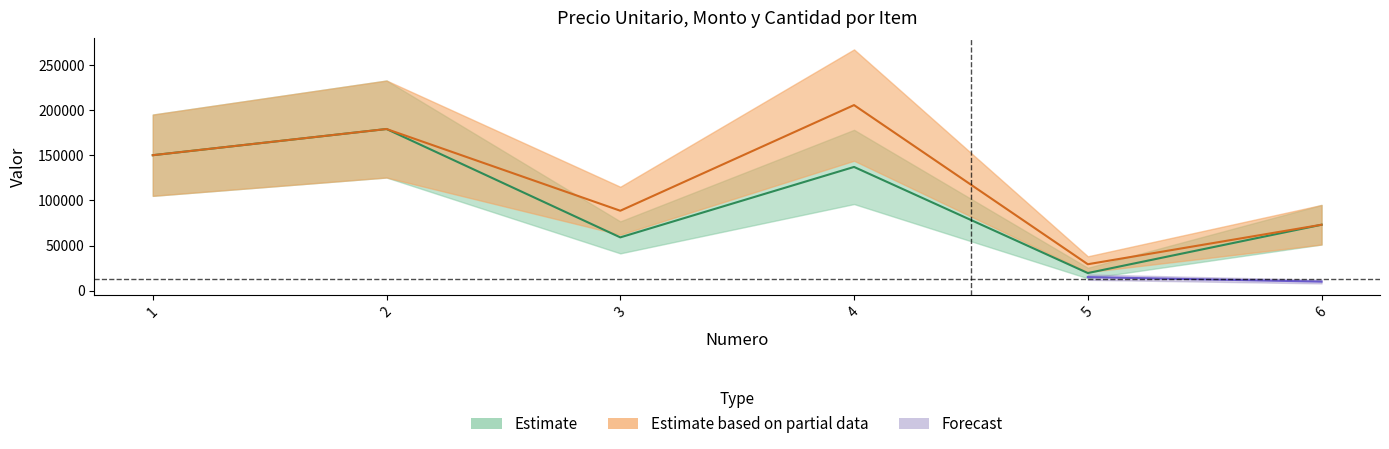

What is the sum of all precio_unitario values?

617500